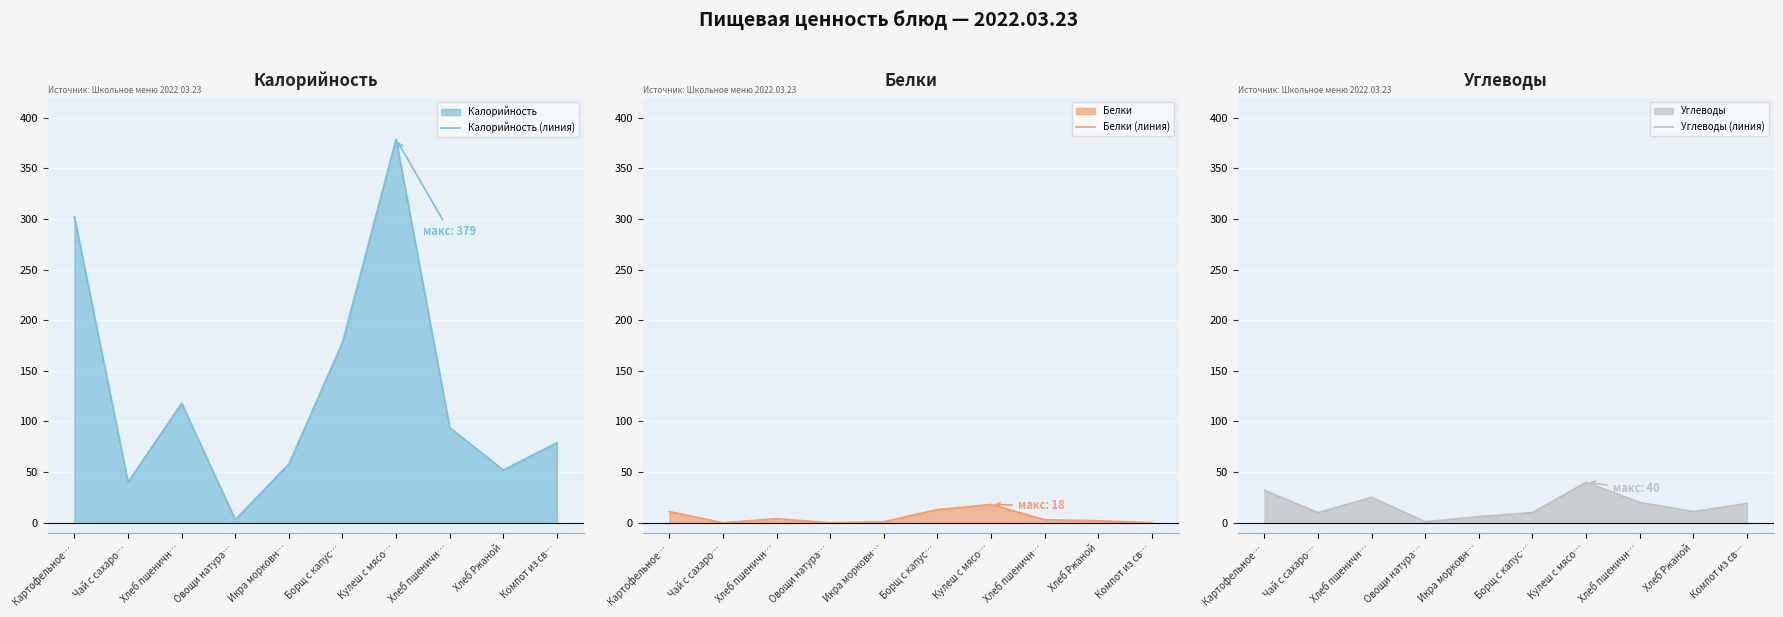

What is the total value across all series at Компот из св…?

98